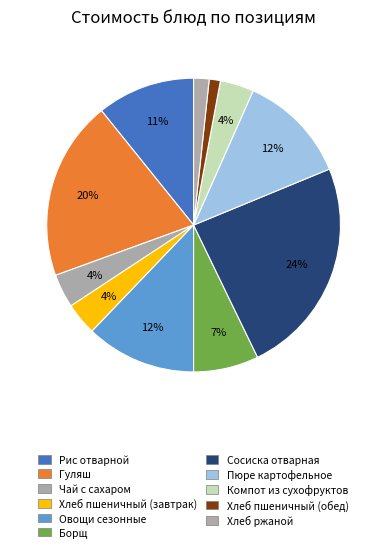

To the nearest percent, what is the difference between the Чай с сахаром and Хлеб ржаной slice percentages?

2%